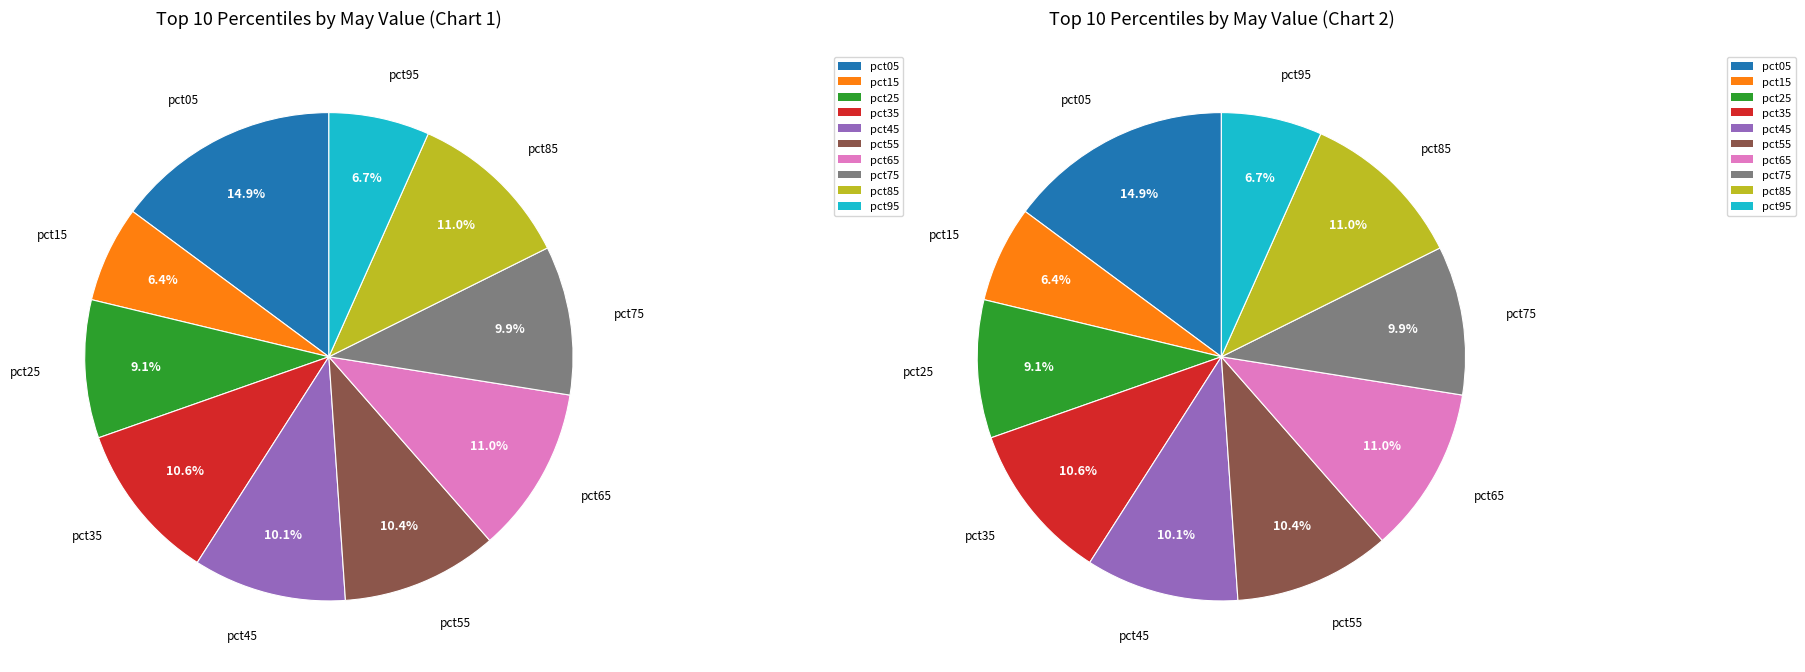

Rank the categories by value from highest to lowest.

pct05, pct65, pct85, pct35, pct55, pct45, pct75, pct25, pct95, pct15